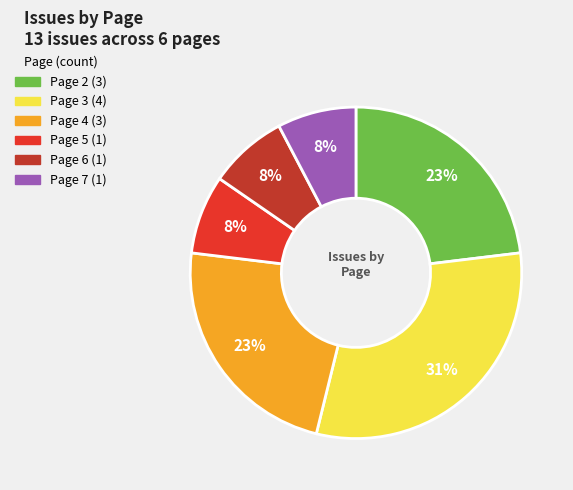

Between Page 7 and Page 2, which is larger?

Page 2